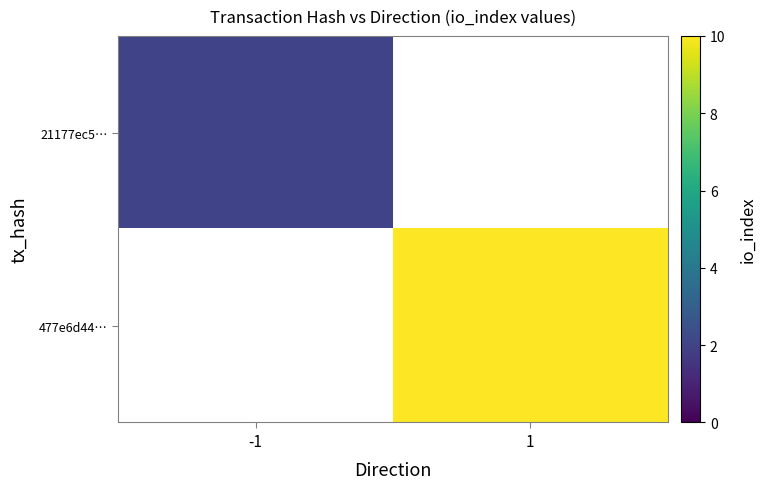

The value of 477e6d44… at 1 is 10.0. True or false?

True